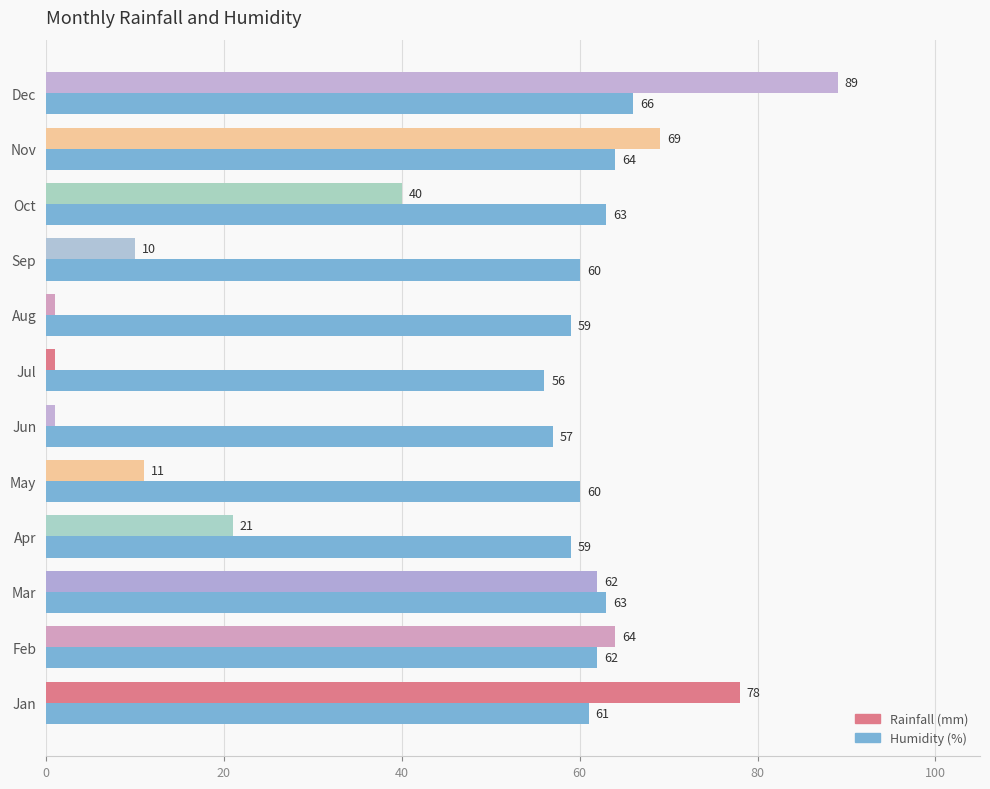

How many data points does each series have?

12